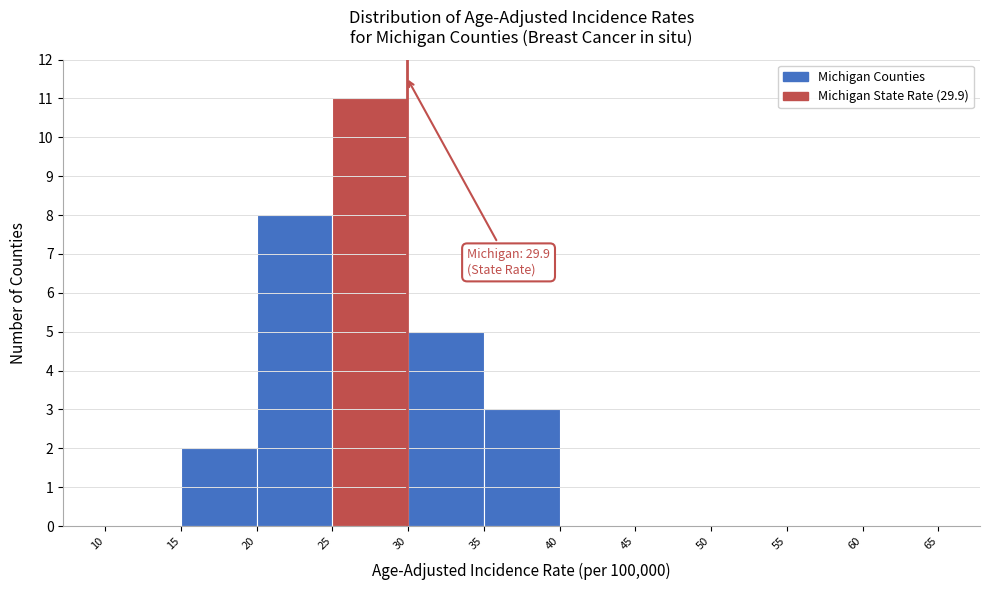

Which range on the x-axis has the tallest bar?

25 to 30